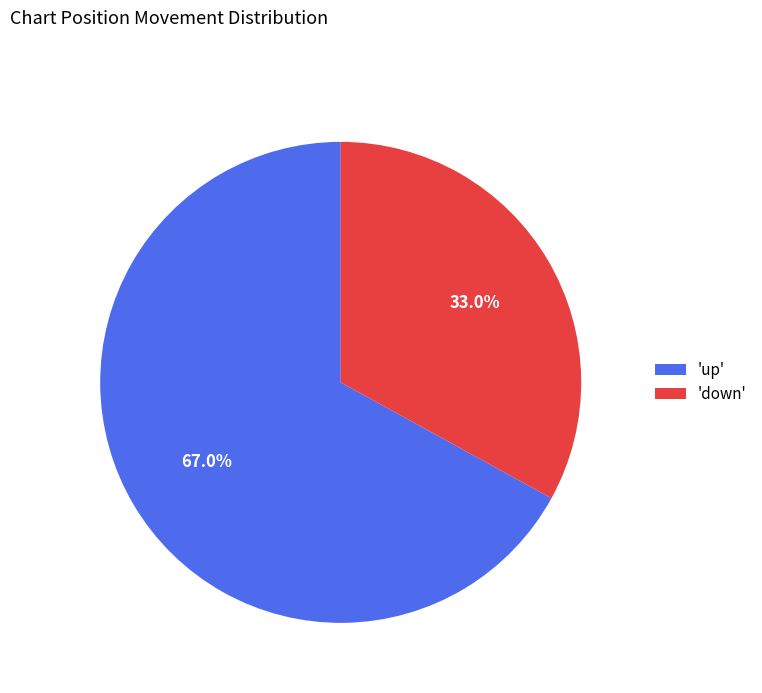

Is there a majority slice in this chart?

Yes